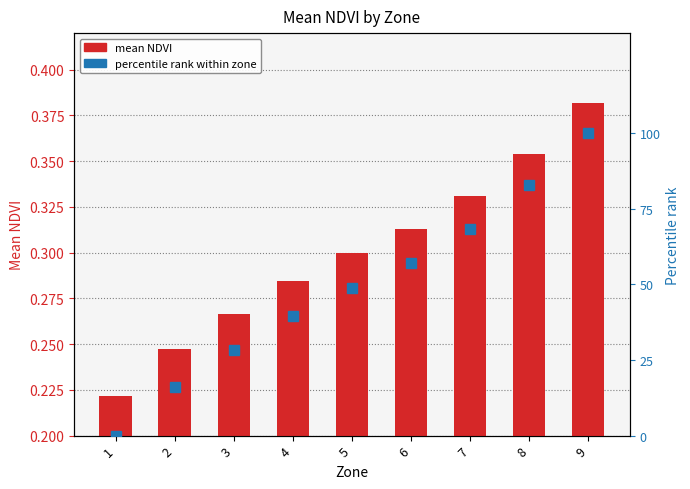

Rank the series by their average value, from highest to lowest.

percentile rank within zone, mean NDVI